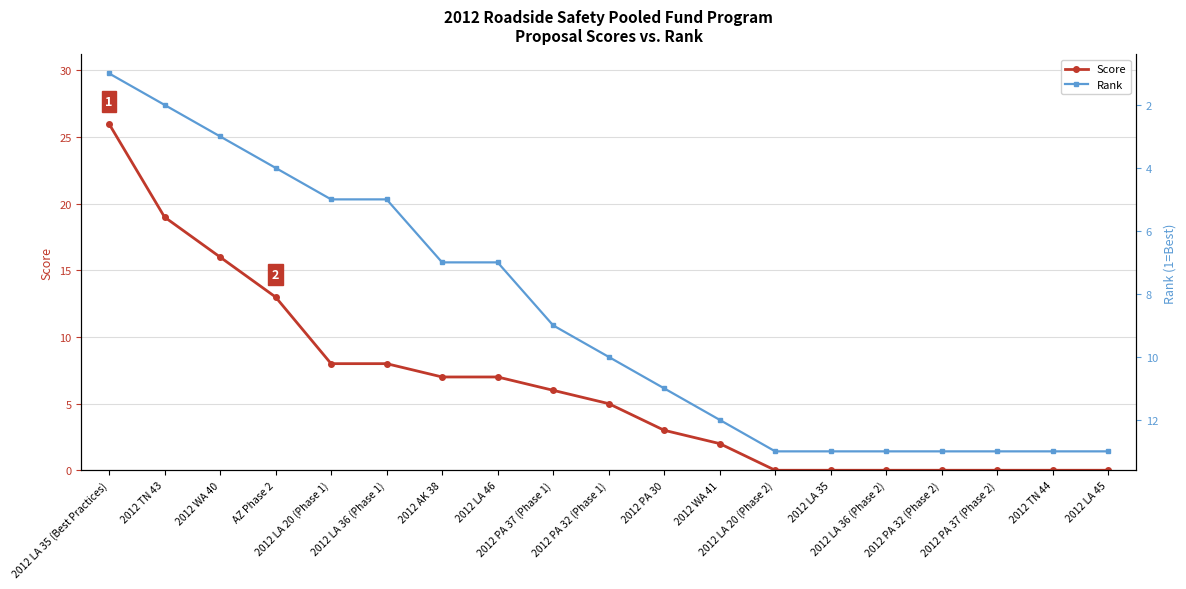

What is the sum of the Score values at 2012 LA 36 (Phase 2) and AZ Phase 2?

13